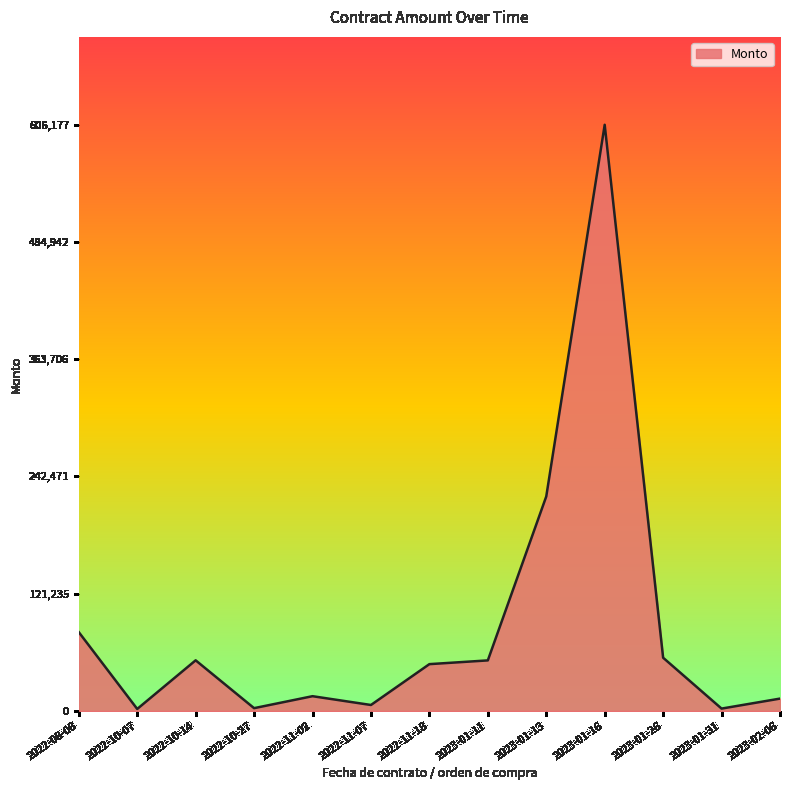

How many lines are shown in the chart?

1